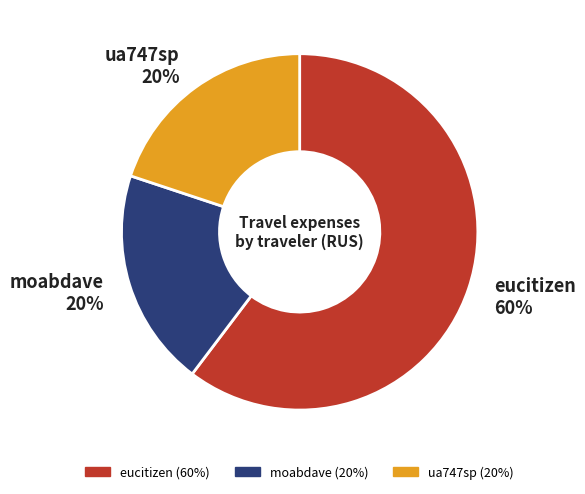

How many segments does this pie chart have?

3